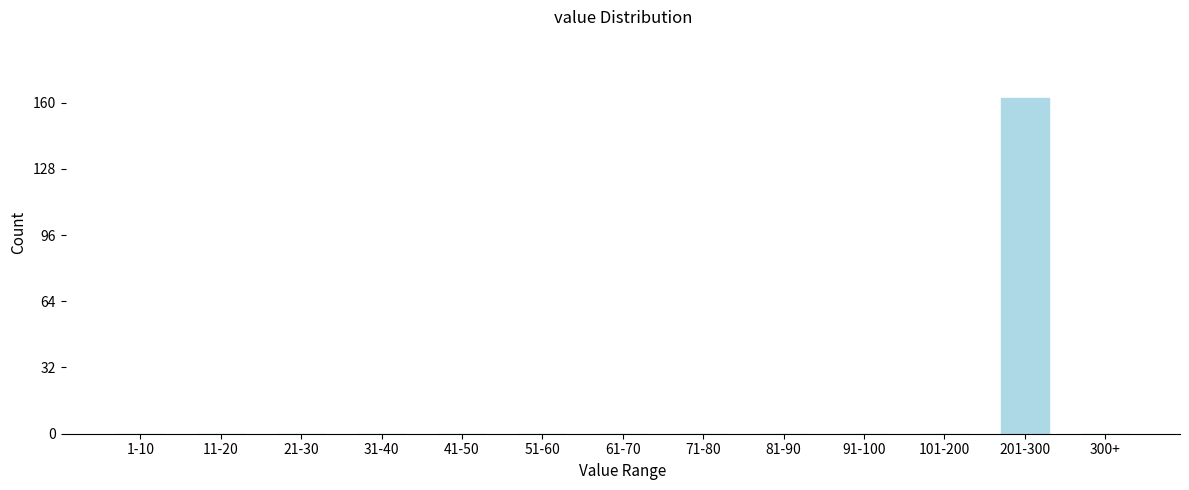

Reading left to right, transcribe all the data shown in this chart.

1-10=0	11-20=0	21-30=0	31-40=0	41-50=0	51-60=0	61-70=0	71-80=0	81-90=0	91-100=0	101-200=0	201-300=162	300+=0